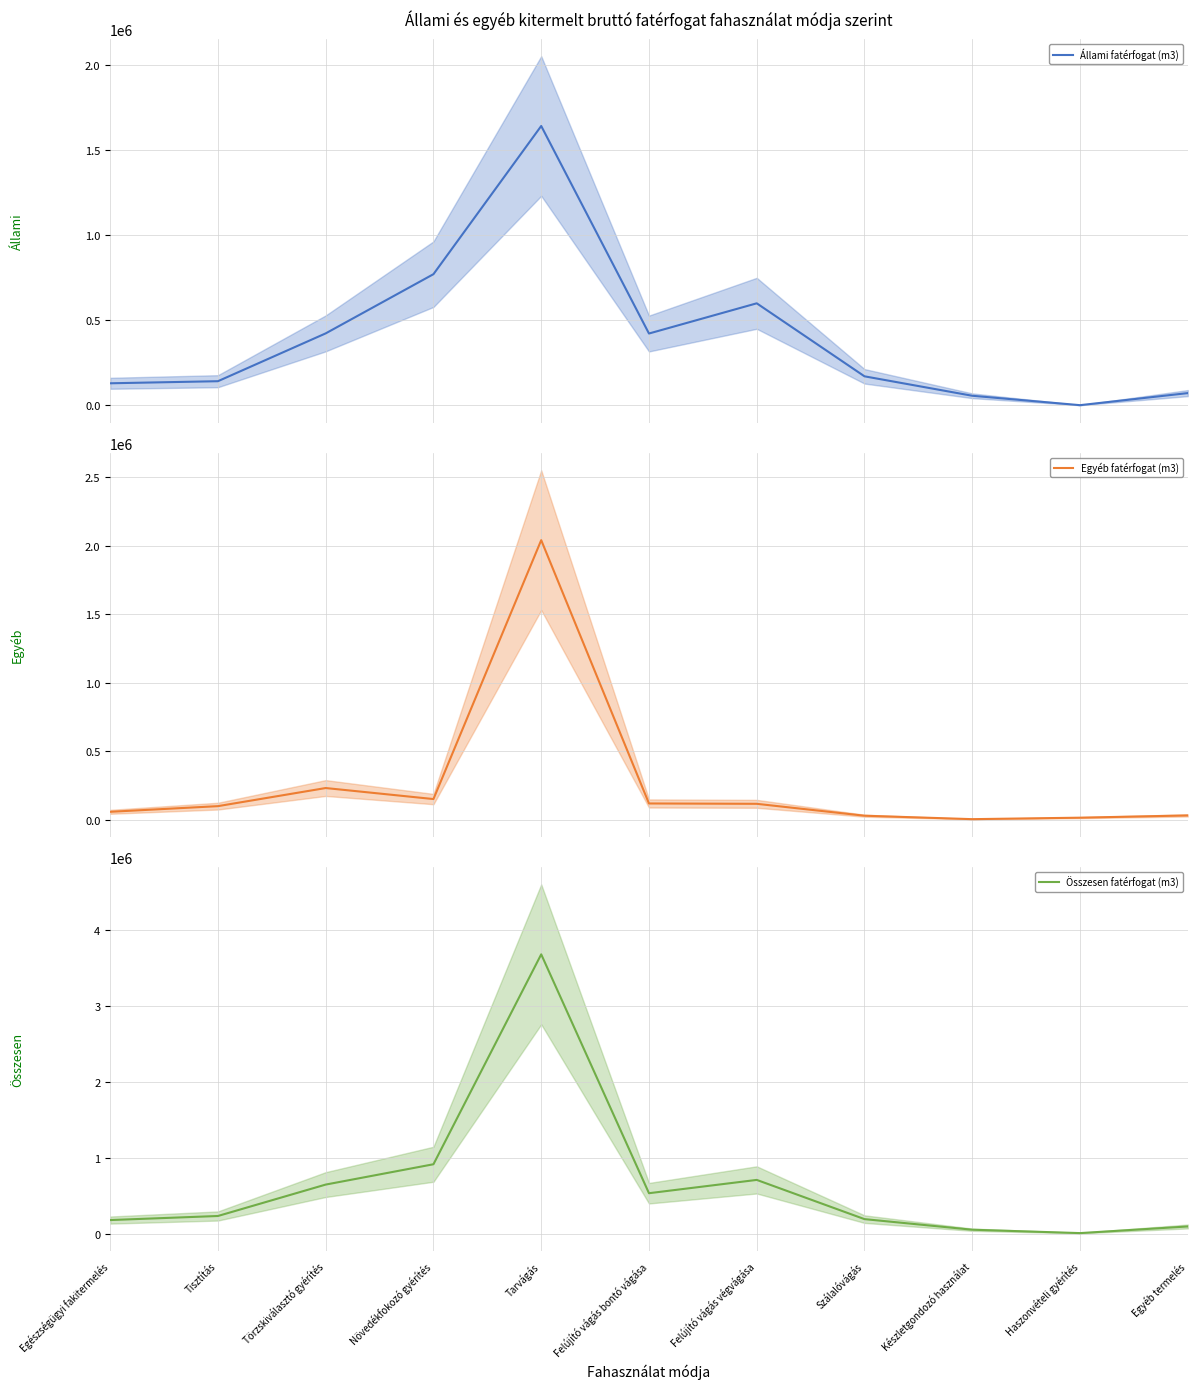

What is the average value of the Egyéb fatérfogat (m3) series?

262995